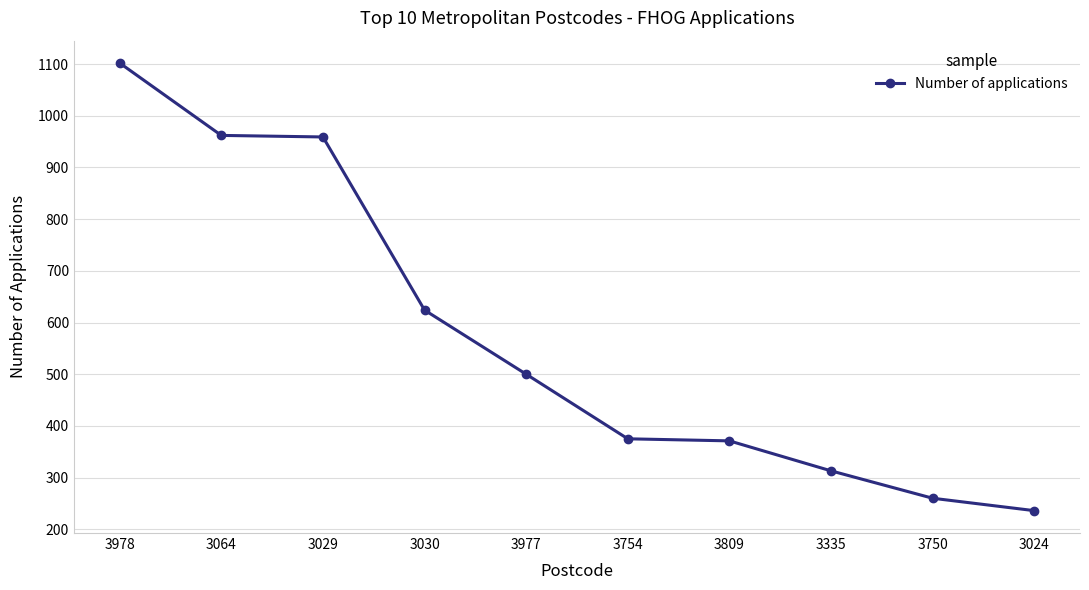

What is the difference between the second highest and minimum values?

726